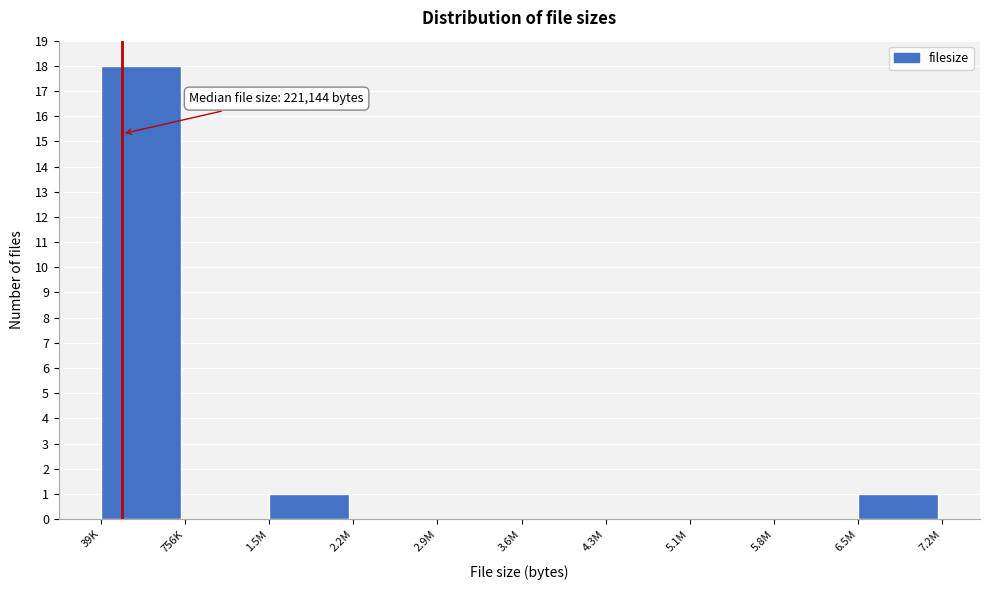

Reading left to right, extract all data points from this chart.

39K=18	756K=0	1.5M=1	2.2M=0	2.9M=0	3.6M=0	4.3M=0	5.1M=0	5.8M=0	6.5M=1